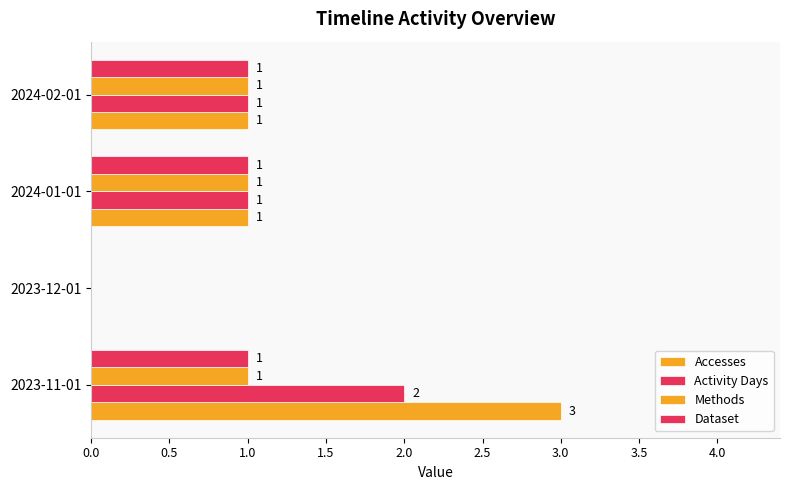

Count the number of data series in this chart.

4